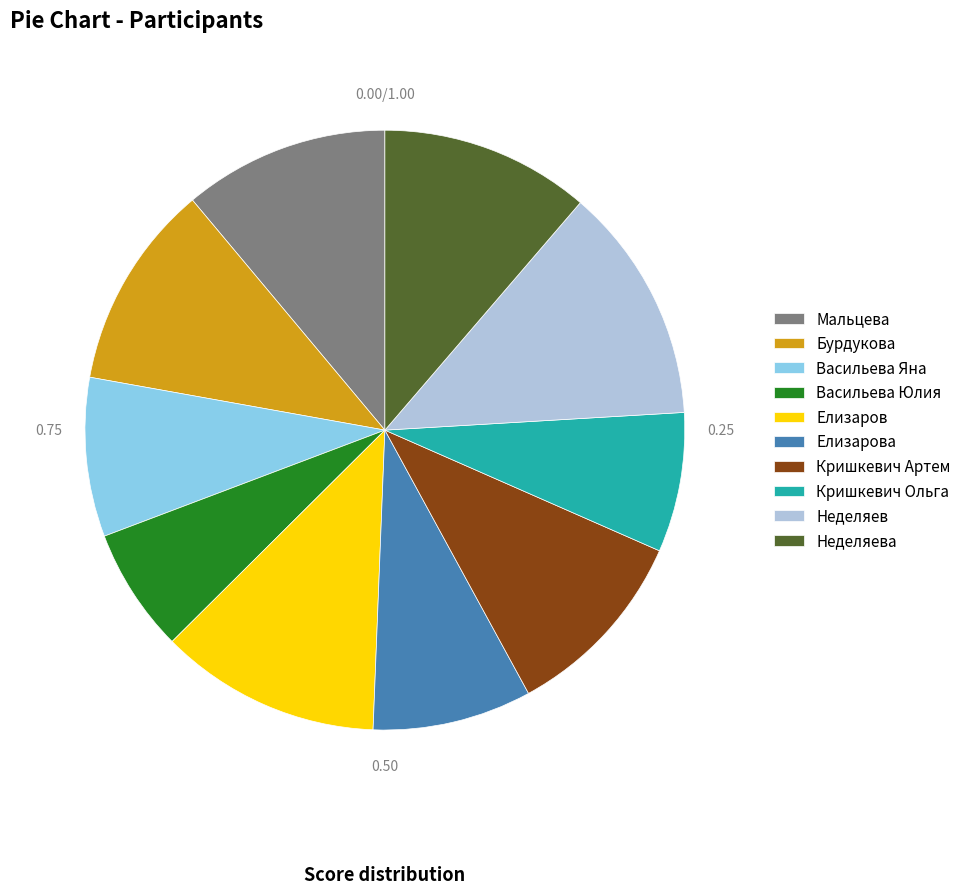

To the nearest percent, what percentage of the pie is Васильева Юлия?

7%